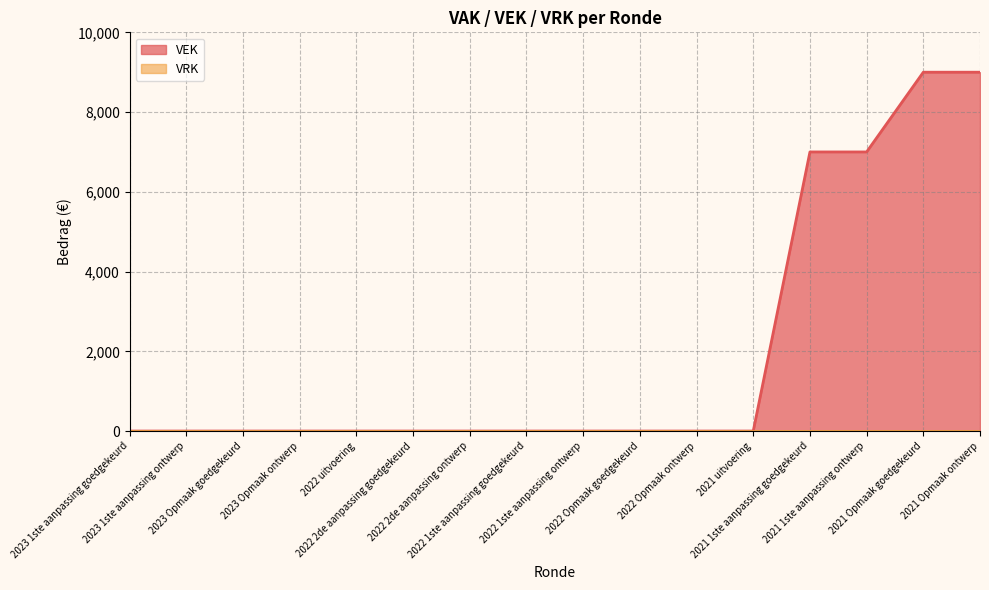

How many values are between 0 and 7000?

14